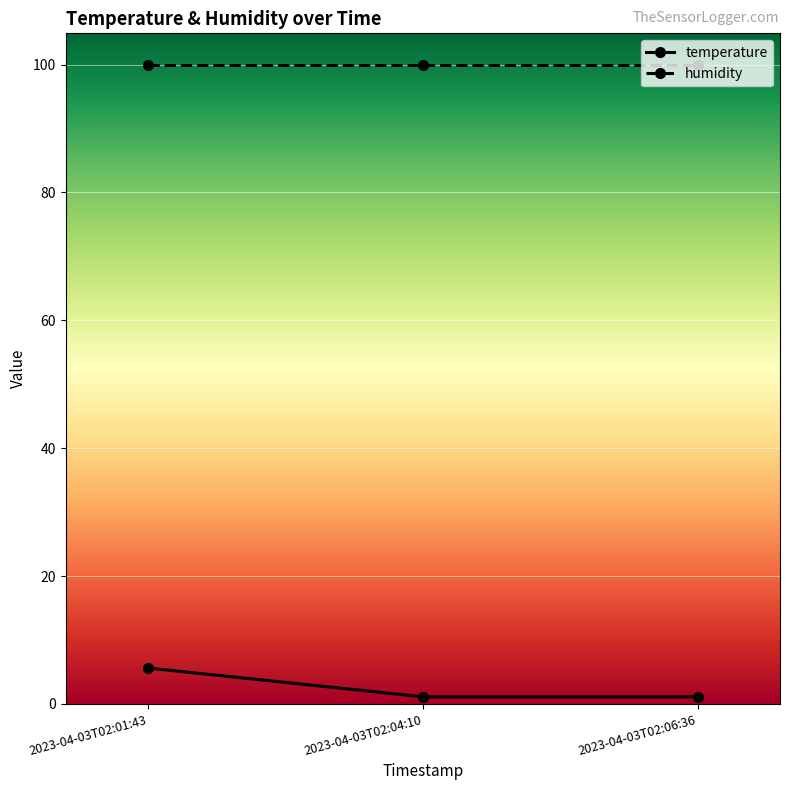

Count the number of data series in this chart.

2